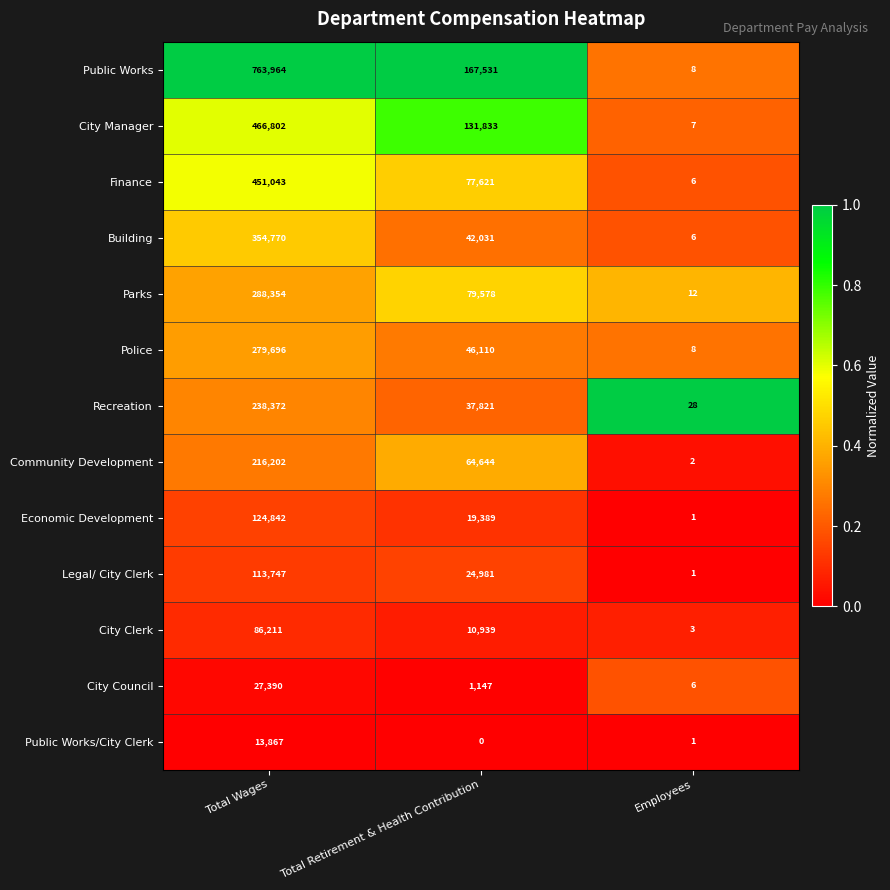

What is the total value across all series at Employees?

89